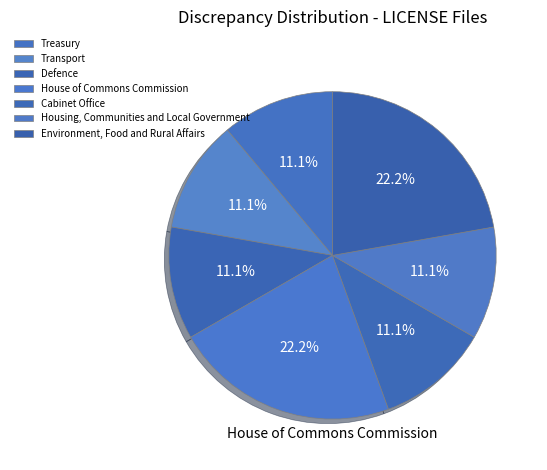

Is it true that Housing, Communities and Local Government is 22% of the pie?

False